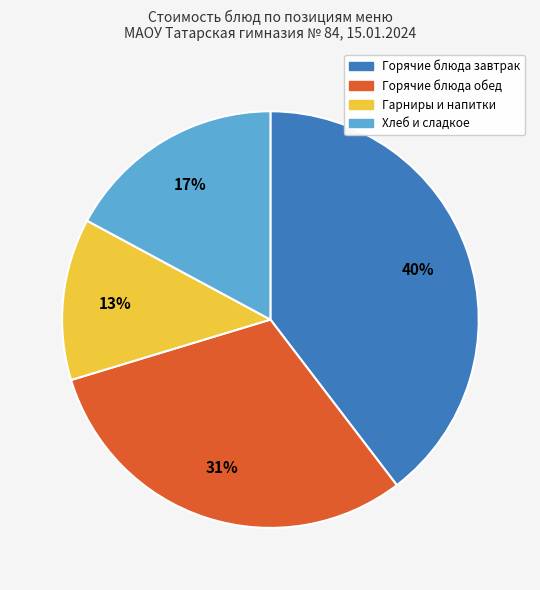

How many segments does this pie chart have?

4